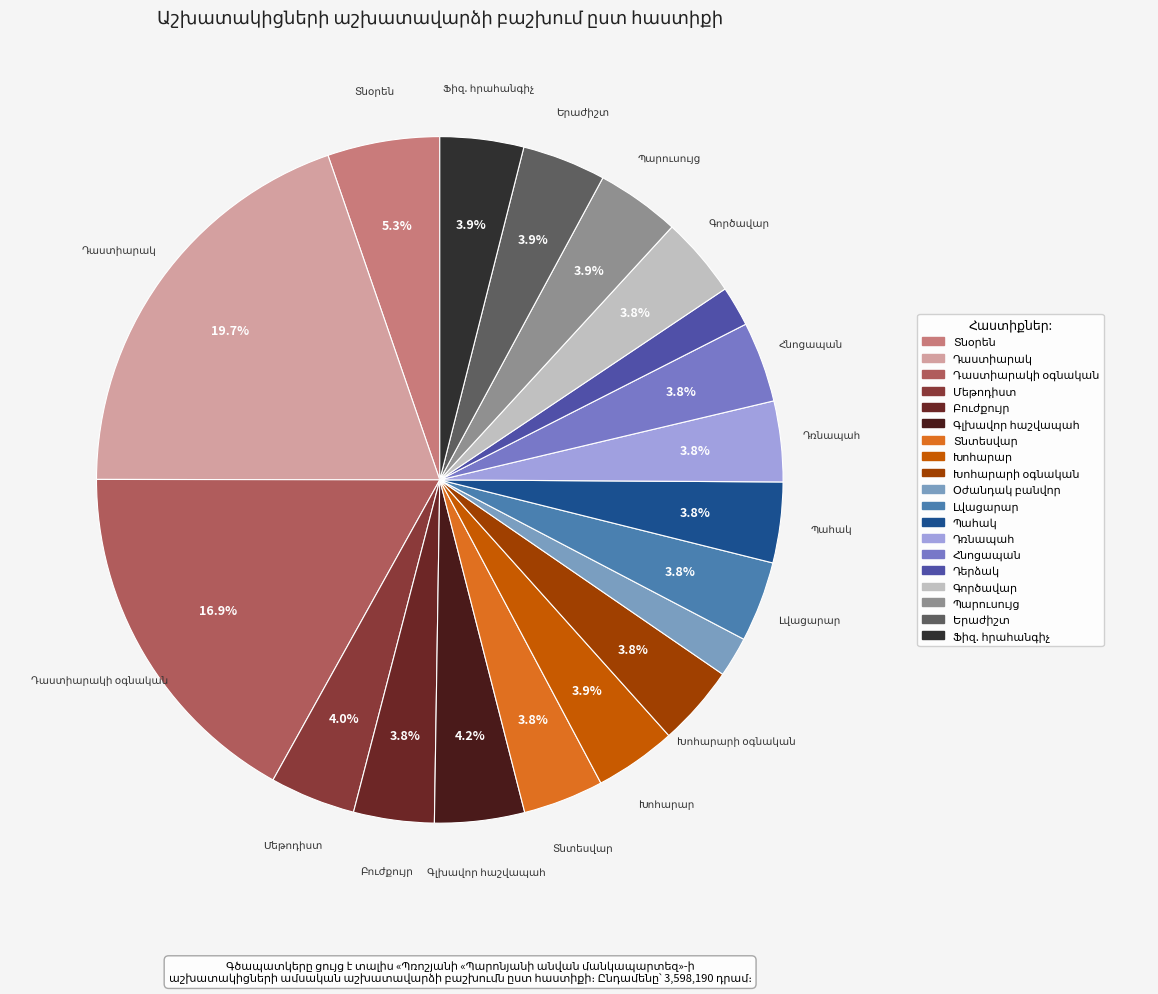

How much of the chart is everything except Խոհարար?

96.1%